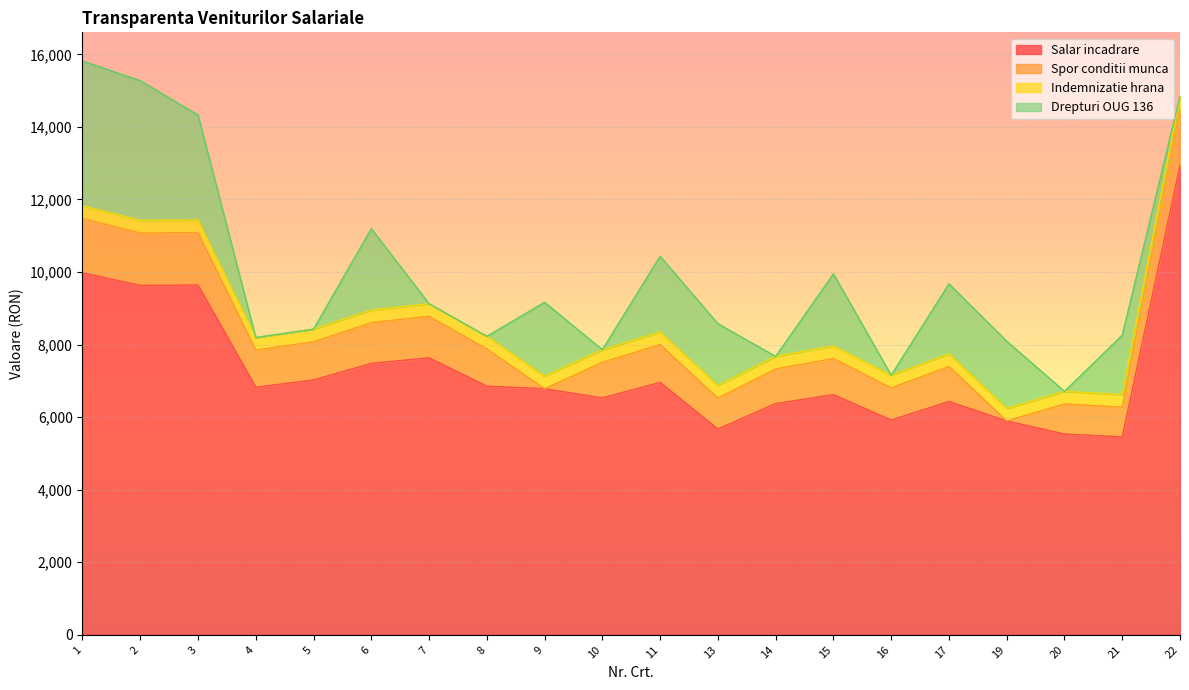

Count the number of categories in the chart.

20